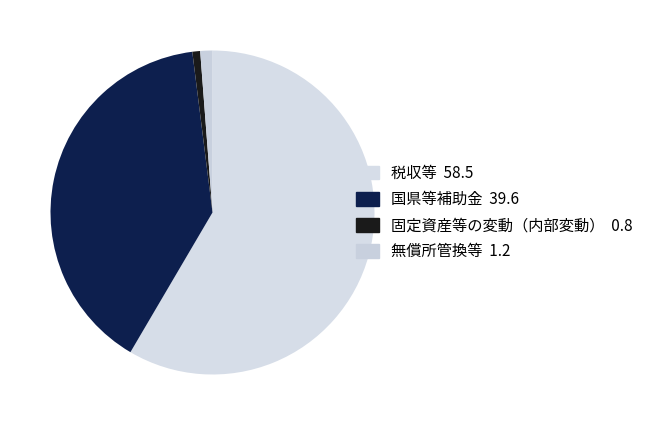

What percentage is the 税収等 slice, to the nearest percent?

58%